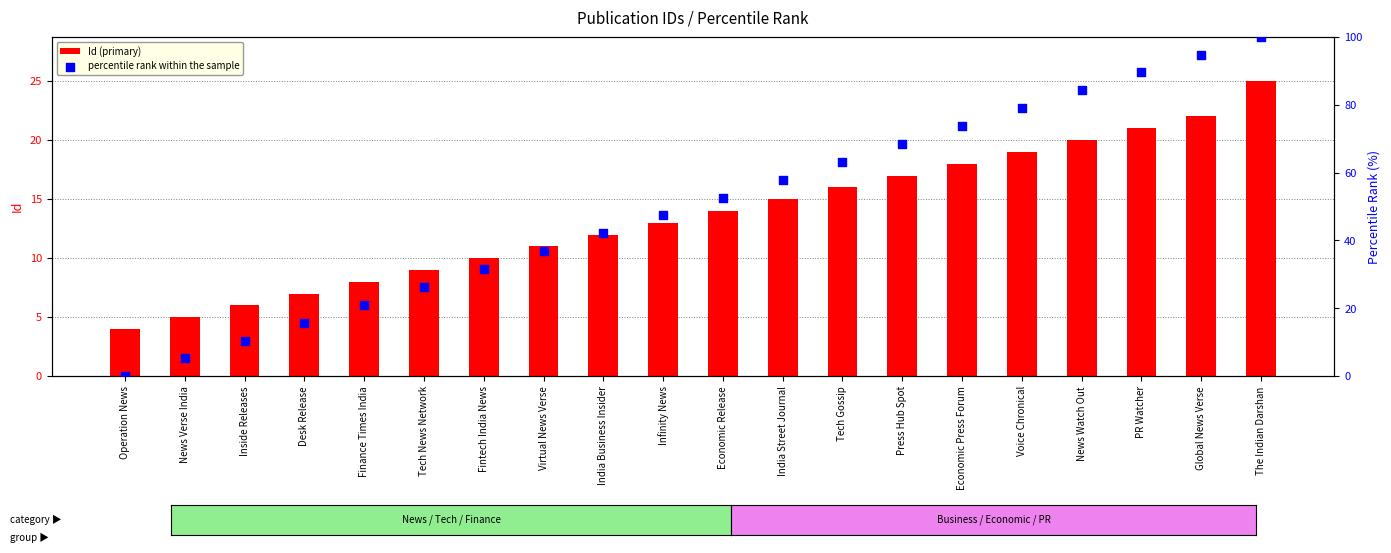

Which series has the largest total across all categories?

percentile rank within the sample